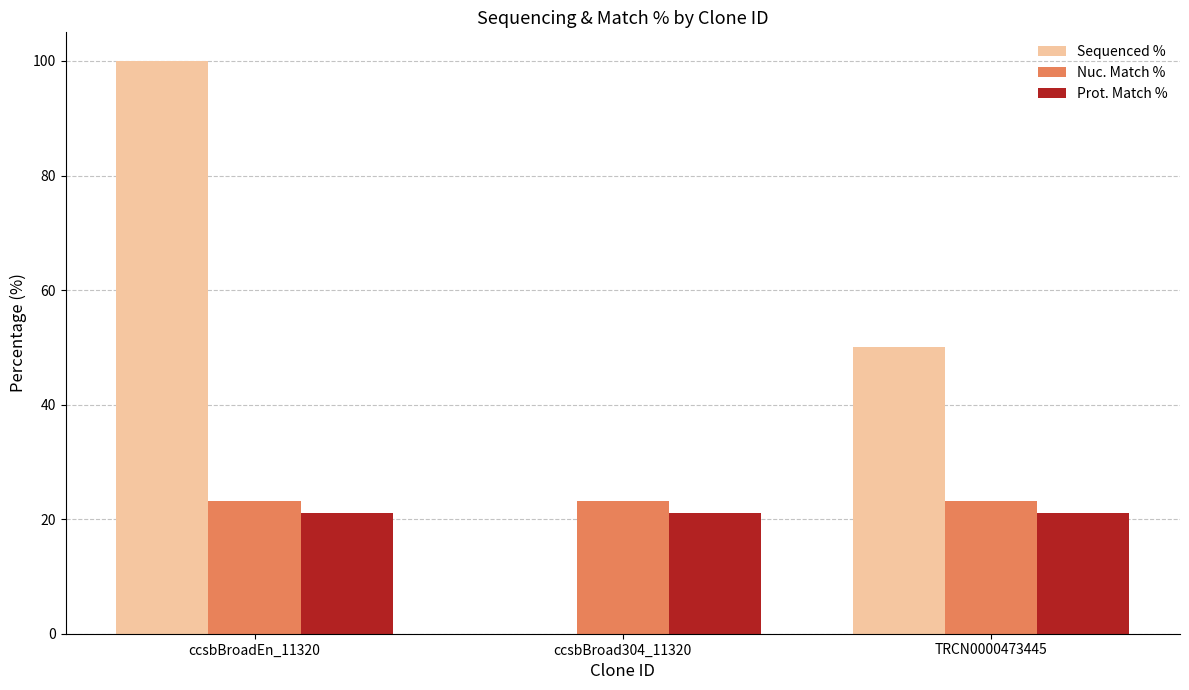

Between ccsbBroad304_11320 and TRCN0000473445, which series saw the biggest shift?

Sequenced %